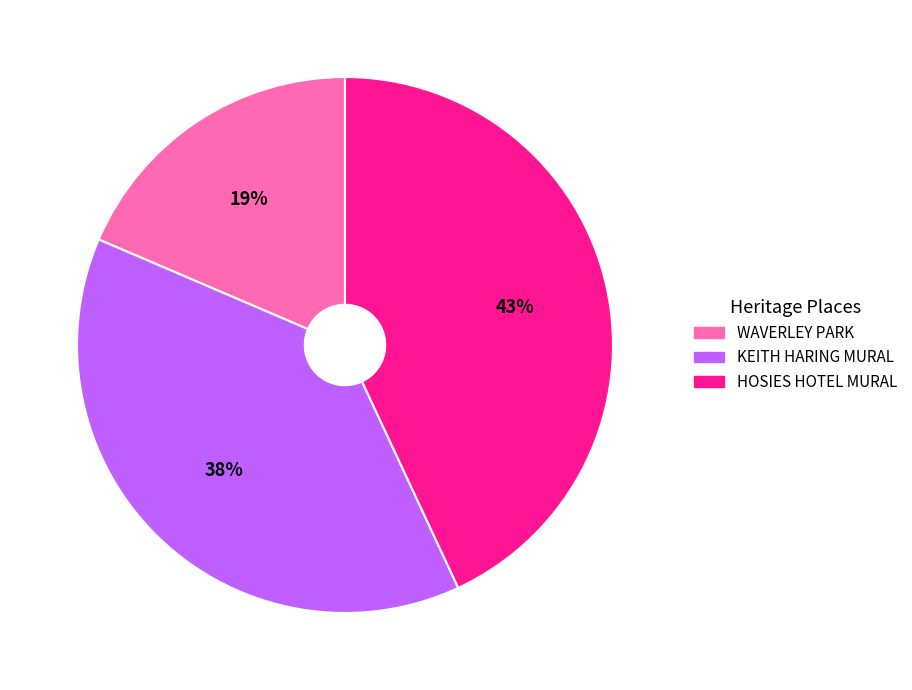

To the nearest percent, what percentage of the pie is HOSIES HOTEL MURAL?

43%